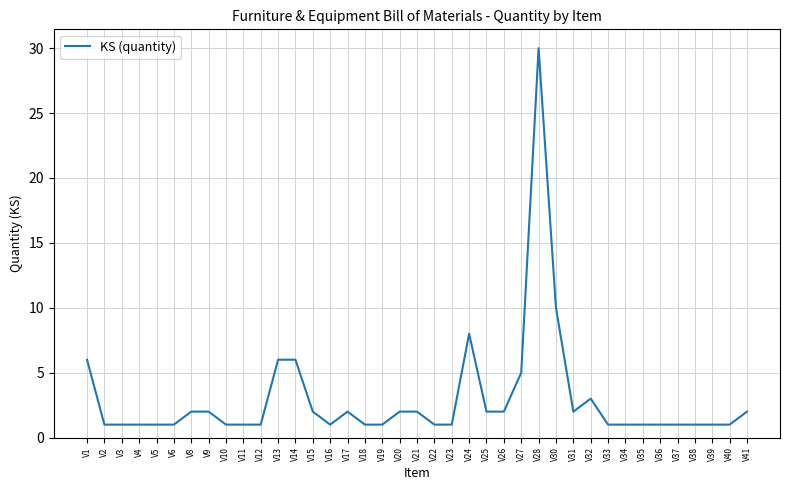

What is the approximate value at V24, to the nearest 10?

10